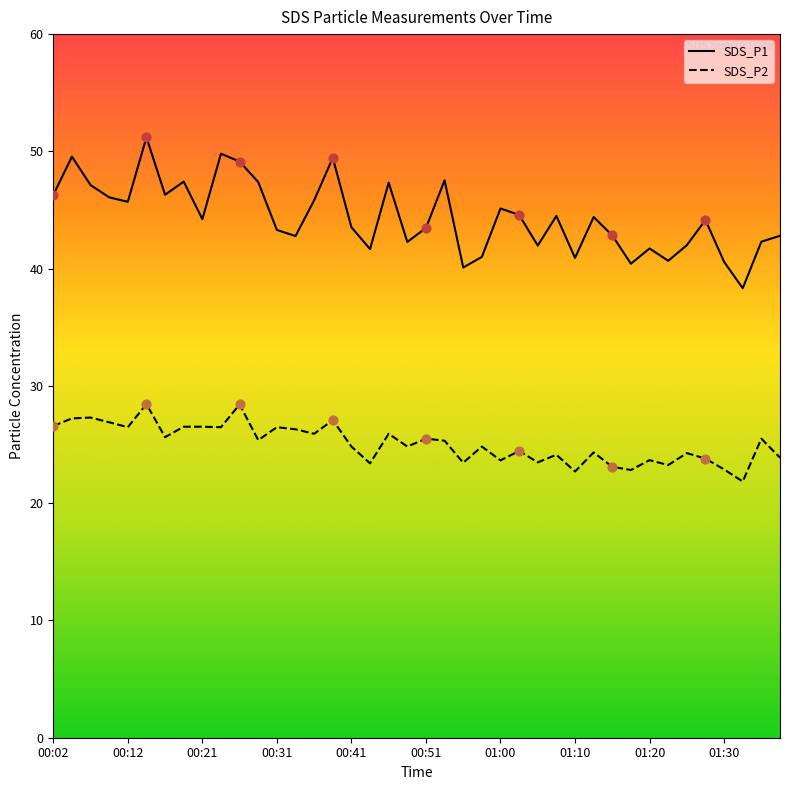

What is the total value across all series at 18?

73.2